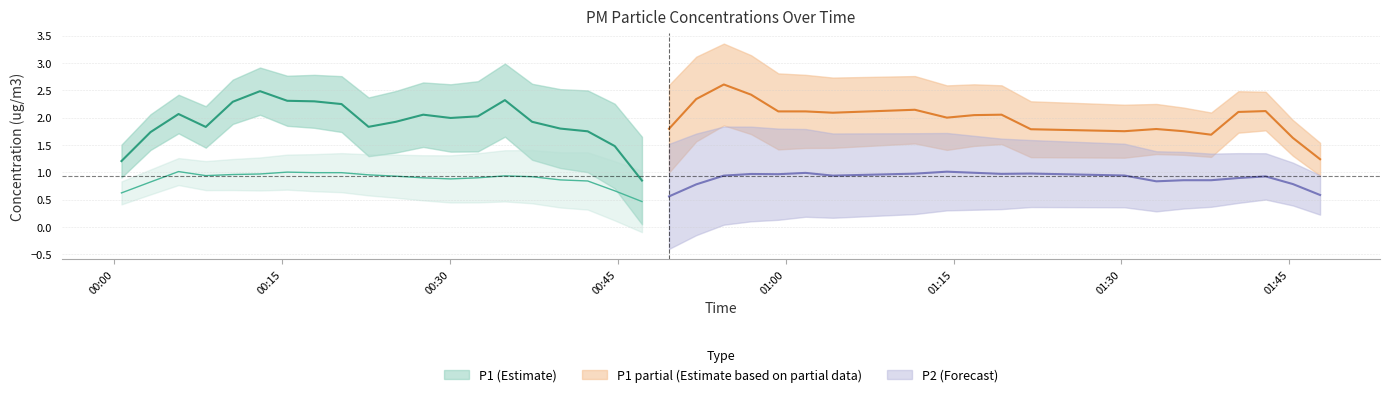

The P2 series shows 1.8 at 2. True or false?

False